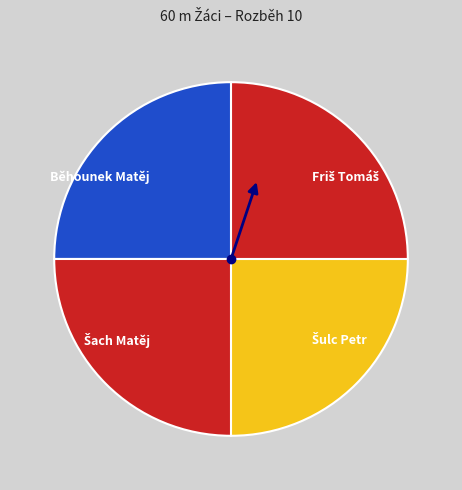

True or false: Běhounek Matěj accounts for 31% of the total.

False